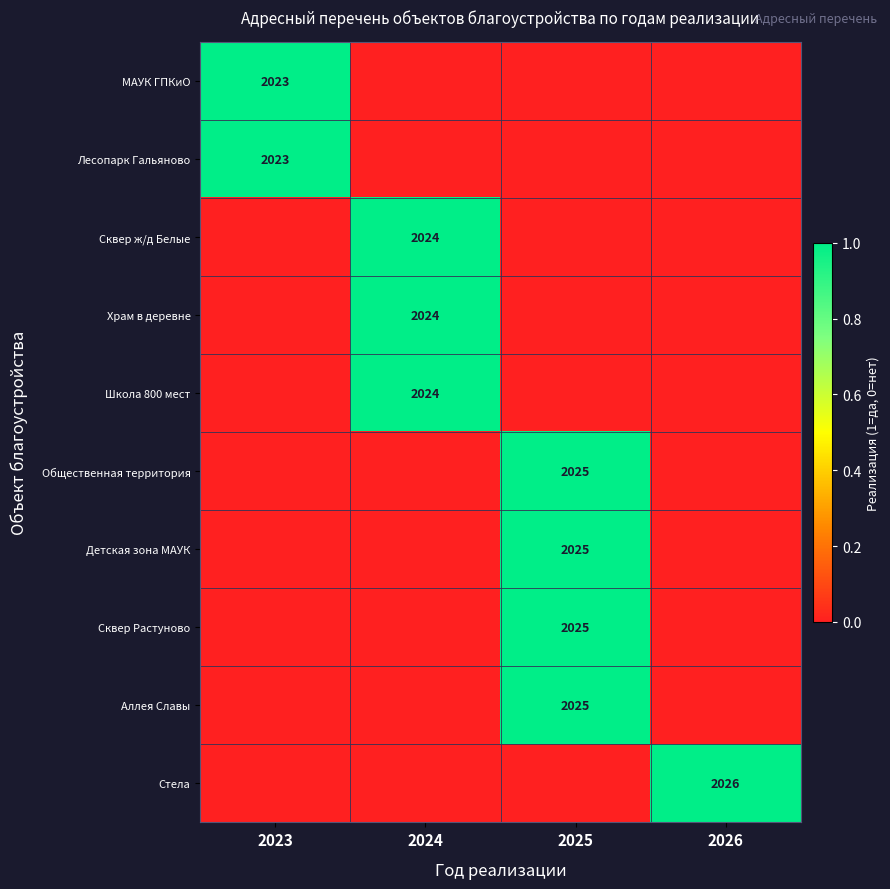

The value of Храм в деревне at 2024 is 2974. True or false?

False